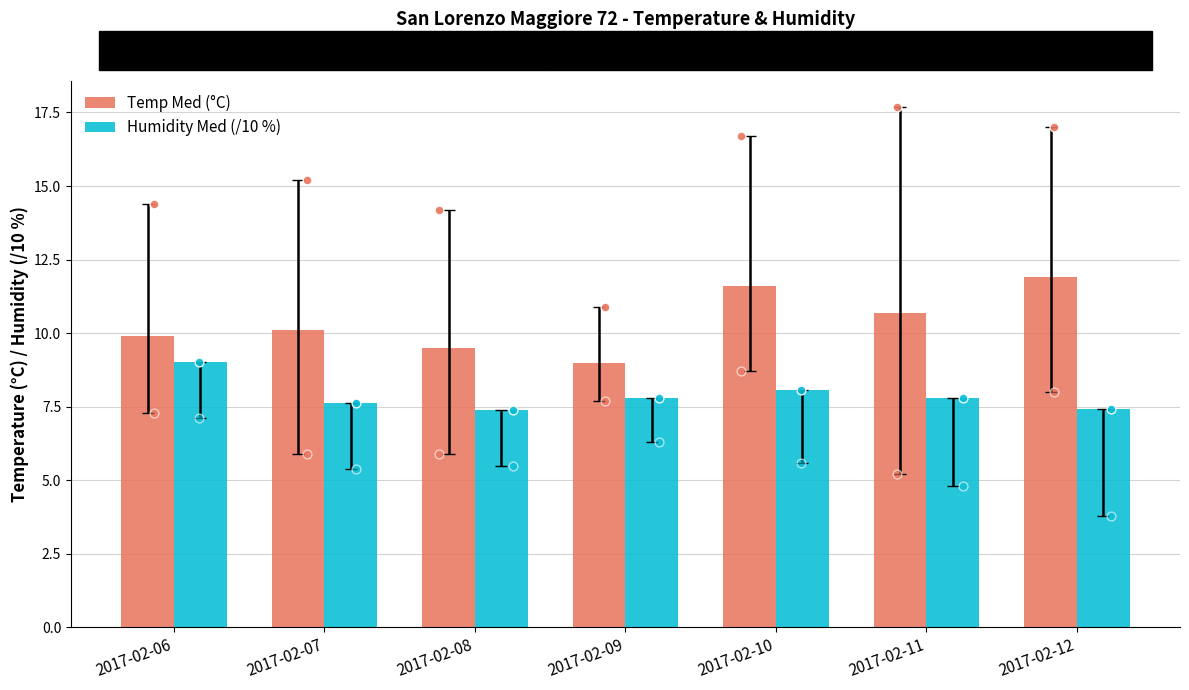

At which category is the sum across all series the highest?

2017-02-10